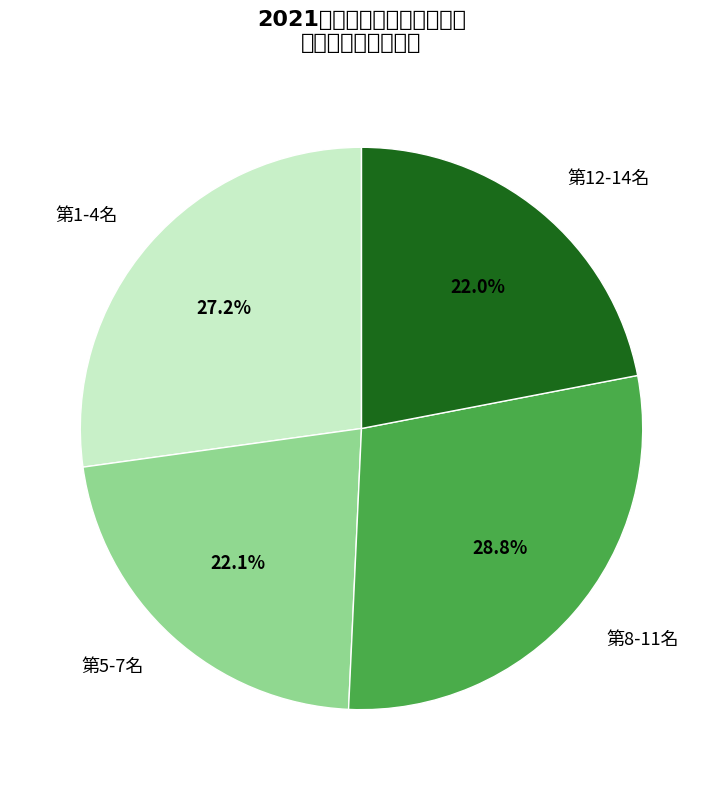

Which slice is the largest?

第8-11名